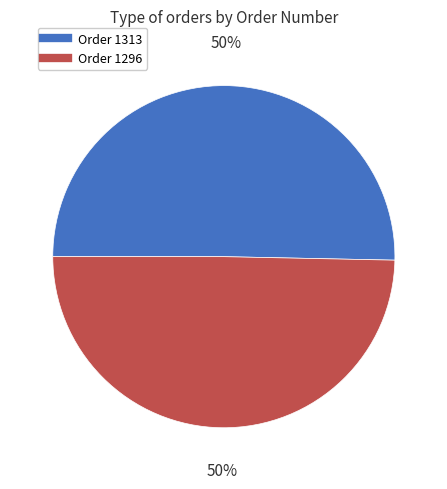

To the nearest percent, what is the average slice percentage?

50%